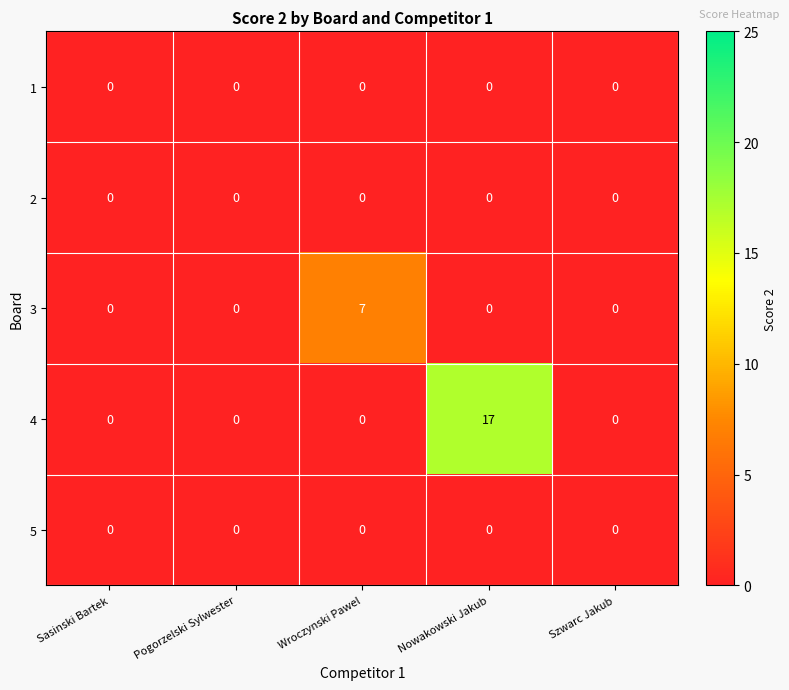

Reading left to right, transcribe all the data shown in this chart.

1: 0	0	0	0	0
2: 0	0	0	0	0
3: 0	0	7	0	0
4: 0	0	0	17	0
5: 0	0	0	0	0